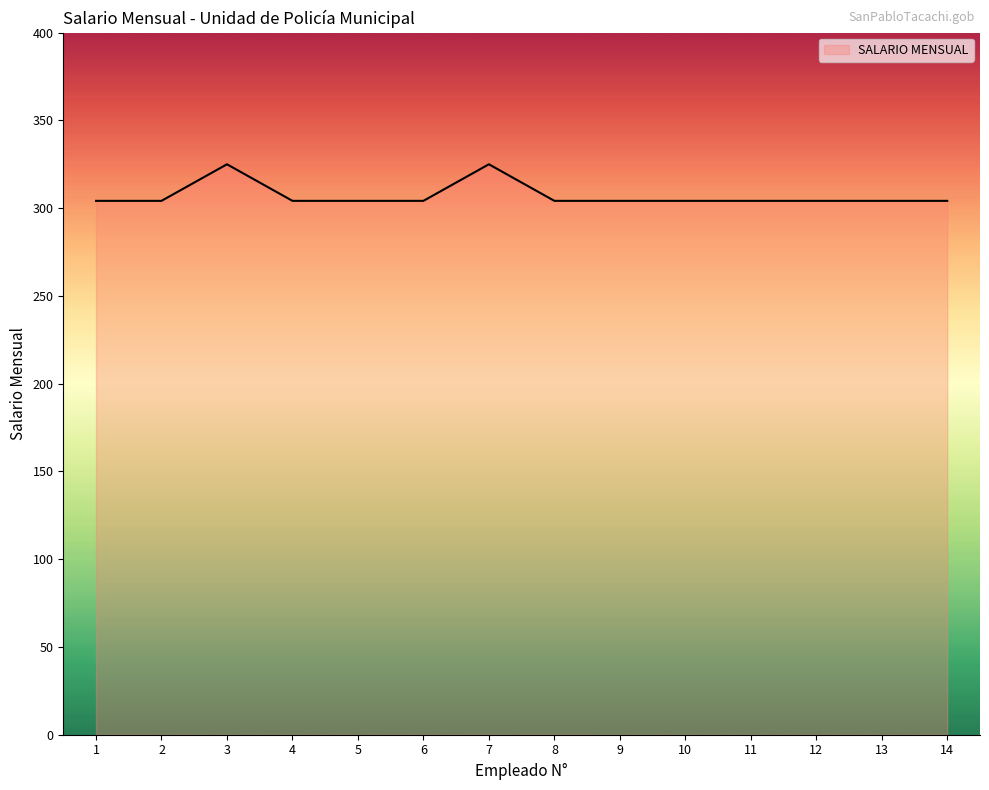

What is the difference between the maximum and minimum values?

20.8